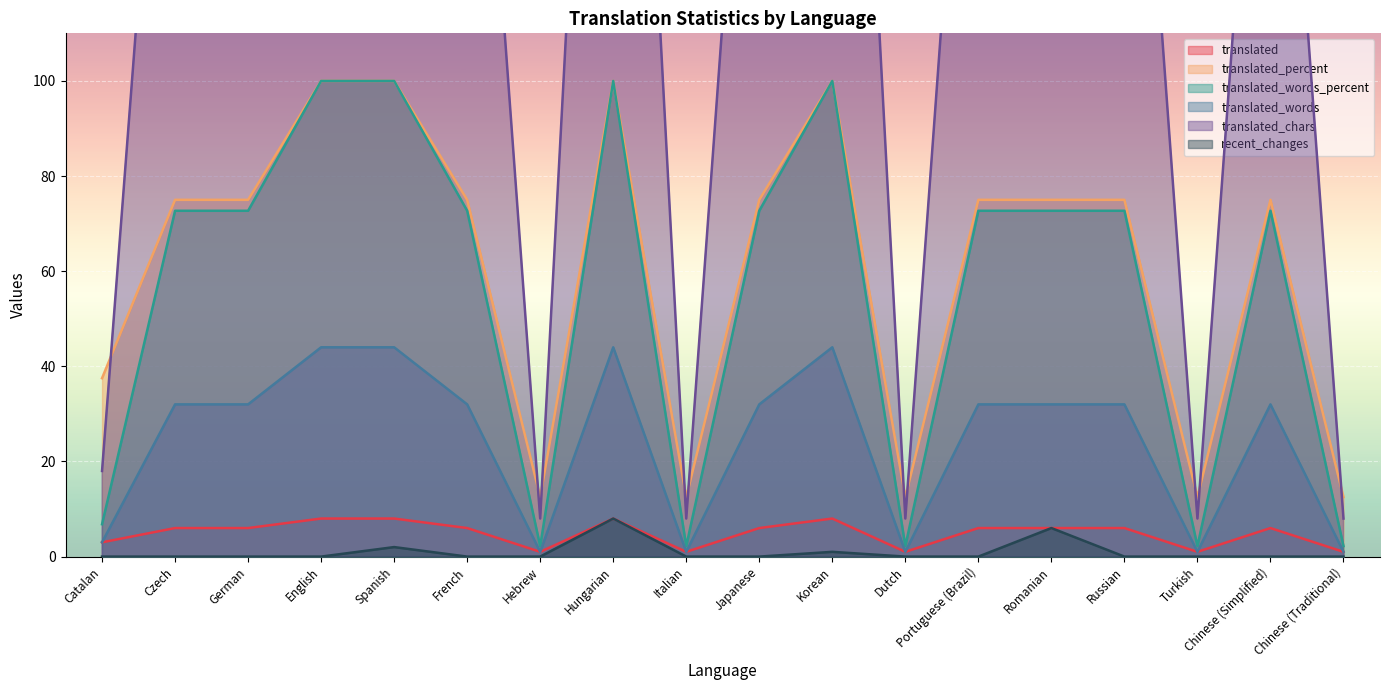

How many values in the translated_percent series are below 75?

6